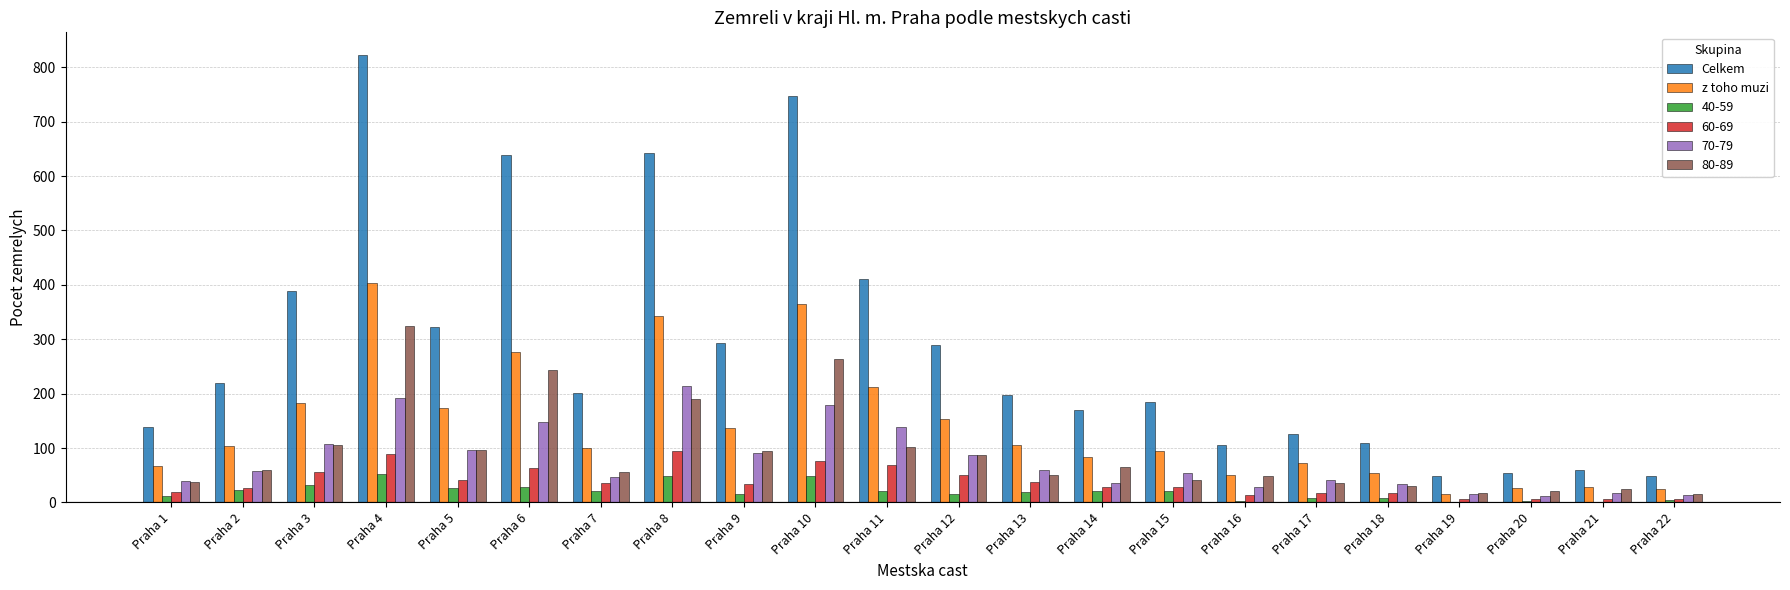

At which category is the sum across all series the highest?

Praha 4